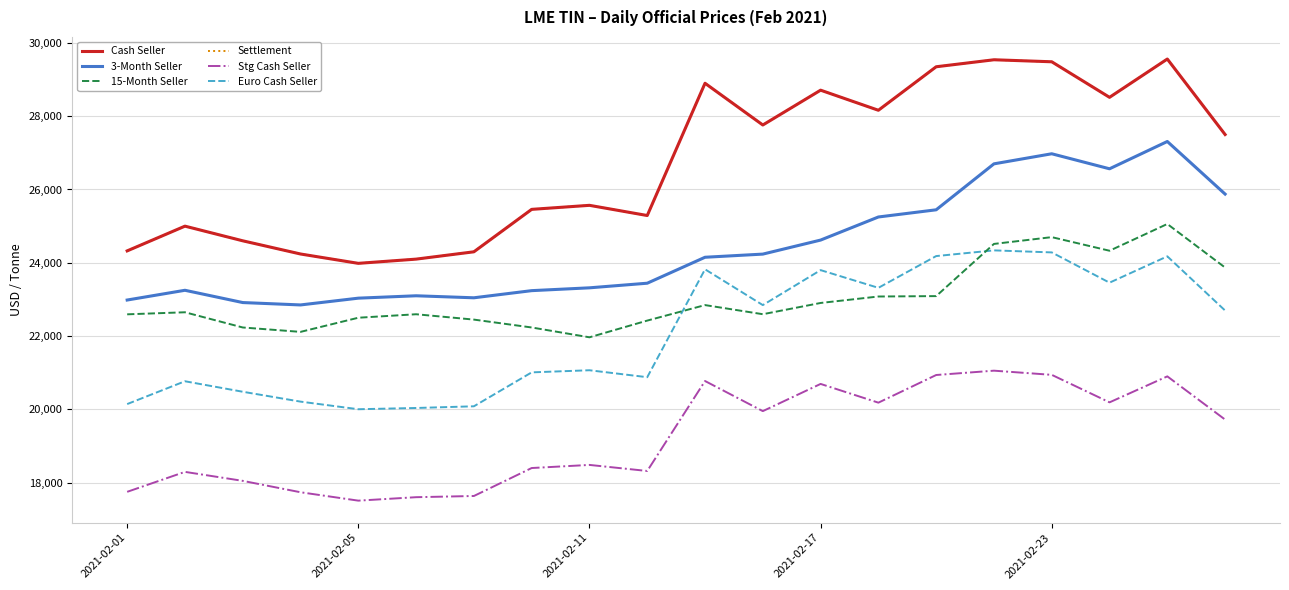

Reading left to right, list all the values displayed in this chart.

Cash Seller: 24325.0	25000.0	24600.0	24240.0	23985.0	24100.0	24300.0	25458.0	25568.0	25290.0	28899.0	27760.0	28710.0	28162.0	29349.0	29540.0	29485.0	28515.0	29560.0	27500.0
3-Month Seller: 22984.0	23250.0	22915.0	22850.0	23035.0	23100.0	23045.0	23240.0	23317.0	23443.0	24151.0	24237.0	24620.0	25250.0	25446.0	26700.0	26975.0	26565.0	27310.0	25875.0
15-Month Seller: 22594.0	22650.0	22235.0	22115.0	22501.0	22596.0	22450.0	22235.0	21967.0	22423.0	22846.0	22597.0	22904.0	23080.0	23091.0	24515.0	24700.0	24329.0	25059.0	23870.0
Settlement: 24325.0	25000.0	24600.0	24240.0	23985.0	24100.0	24300.0	25458.0	25568.0	25290.0	28899.0	27760.0	28710.0	28162.0	29349.0	29540.0	29485.0	28515.0	29560.0	27500.0
Stg Cash Seller: 17750.3	18294.9	18049.8	17738.8	17509.9	17604.1	17636.8	18399.8	18484.7	18319.5	20774.2	19952.6	20694.9	20183.5	20938.2	21056.4	20942.5	20191.9	20900.8	19721.7
Euro Cash Seller: 20144.9	20767.6	20481.2	20211.8	20004.2	20038.2	20084.3	21010.2	21067.9	20878.4	23822.4	22845.9	23800.0	23316.8	24183.4	24338.8	24283.5	23457.5	24176.0	22697.3